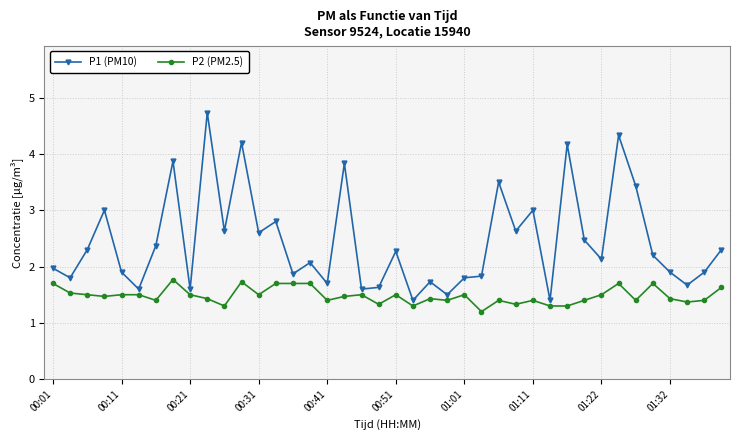

What is the value of the P2 (PM2.5) point at the 25th from the left?

1.5